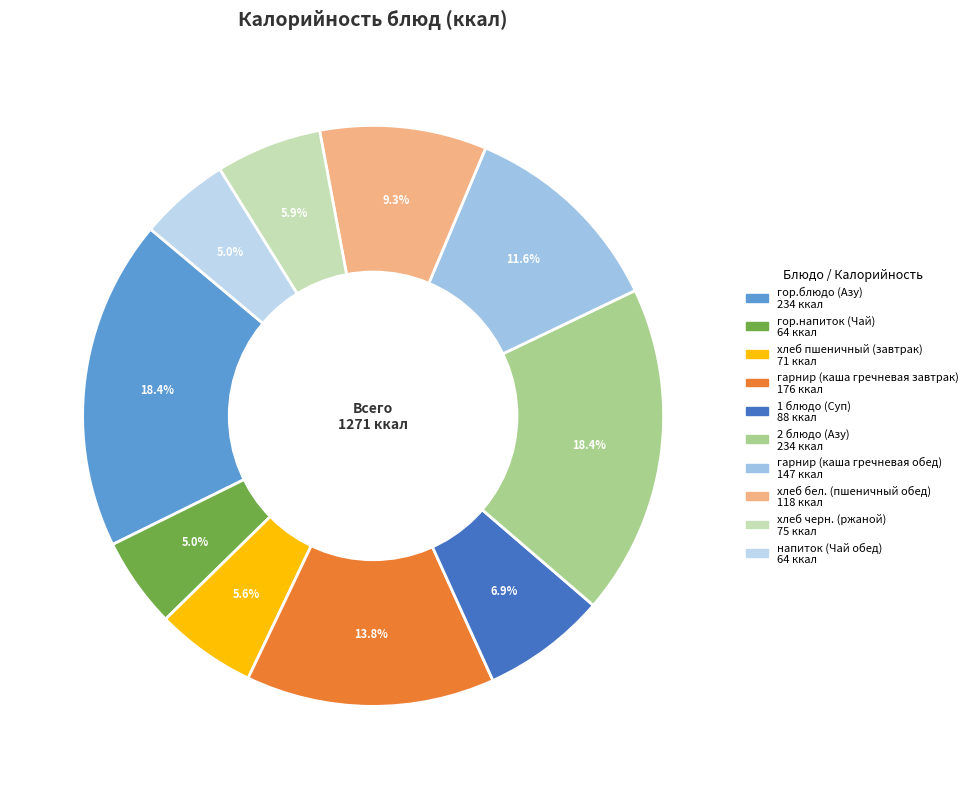

What percentage is NOT represented by гор.блюдо (Азу)?

81.6%